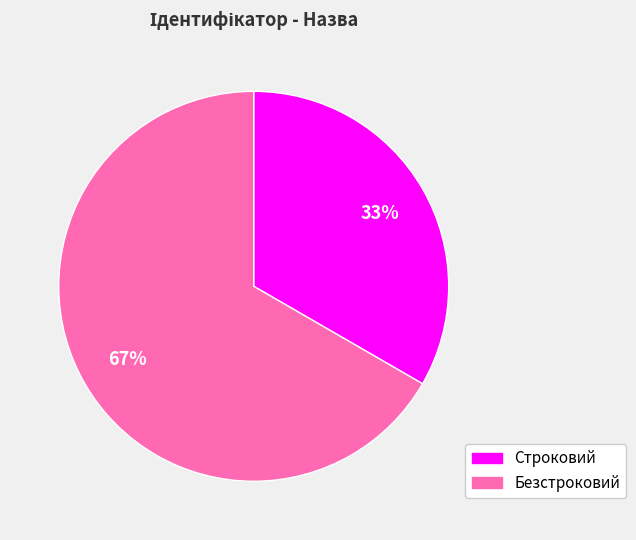

Do Безстроковий and Строковий together represent more than half of the pie?

Yes